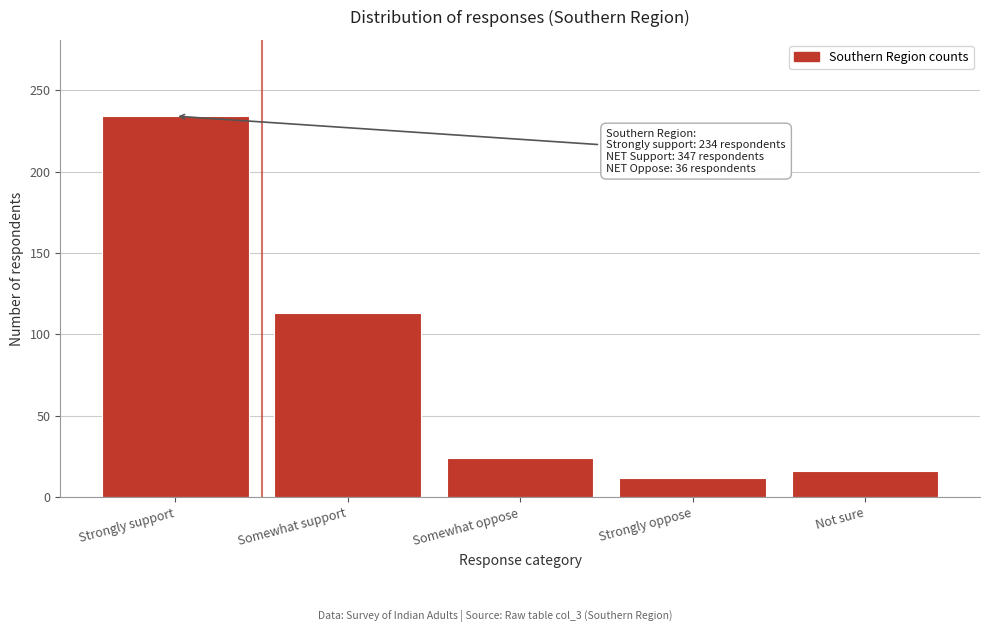

Reading left to right, transcribe all the data shown in this chart.

Strongly support=234	Somewhat support=113	Somewhat oppose=24	Strongly oppose=12	Not sure=16